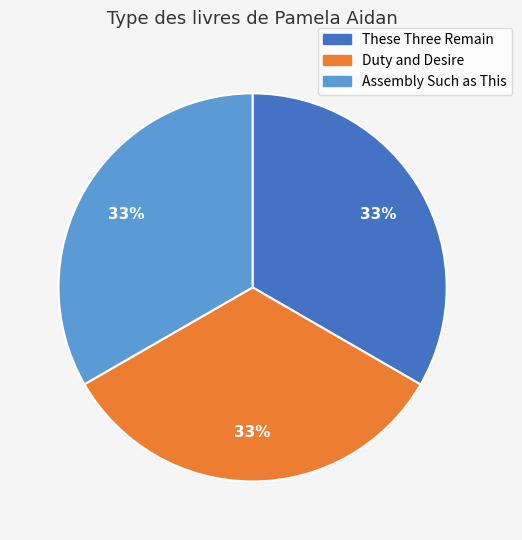

Do Duty and Desire and Assembly Such as This together represent more than half of the pie?

Yes